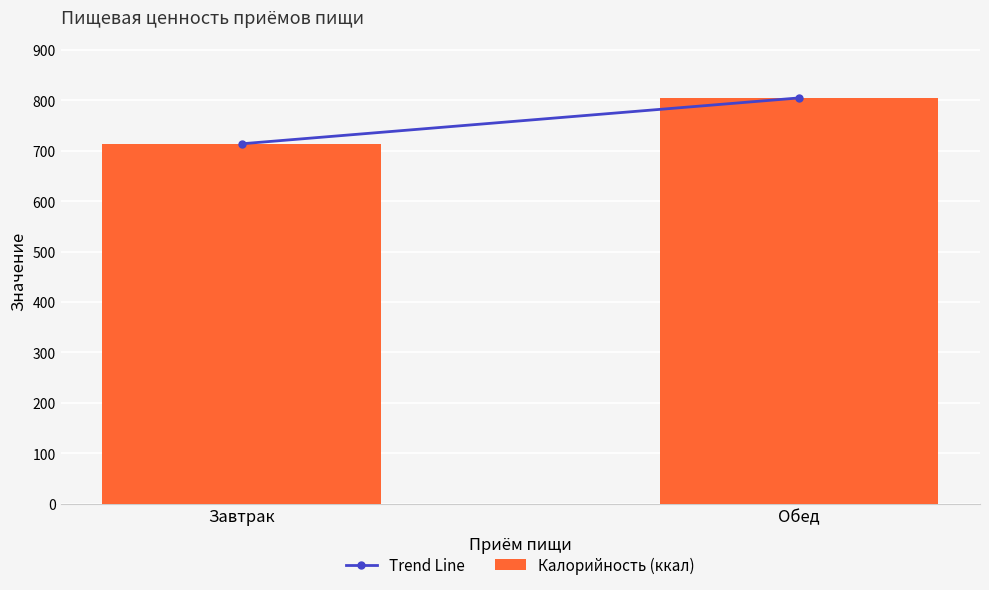

What is the greatest value displayed?

805